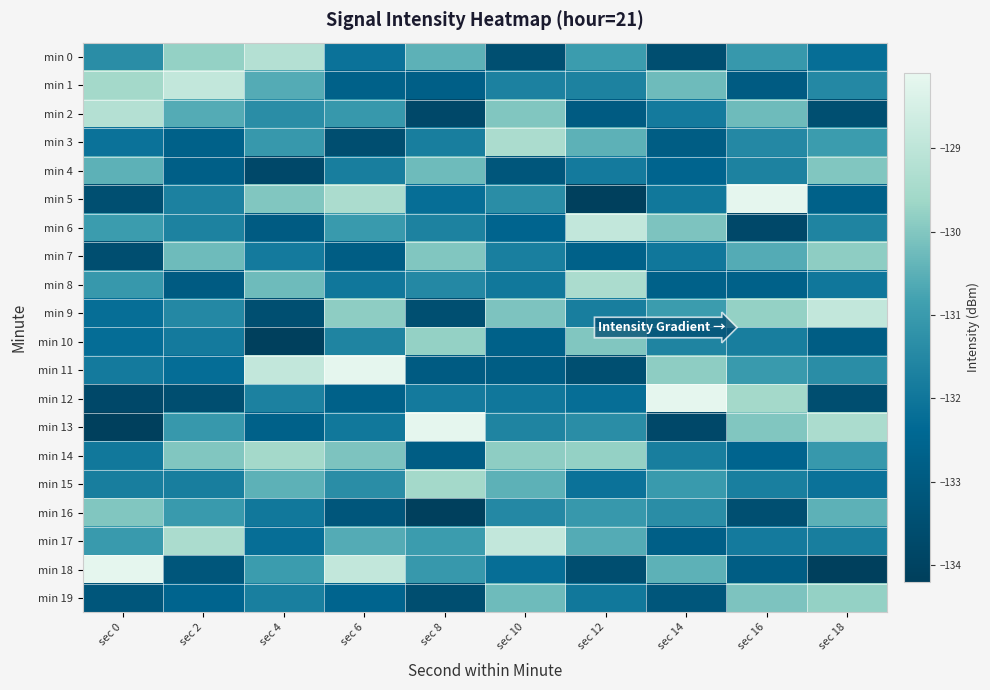

How many series are shown in this chart?

20